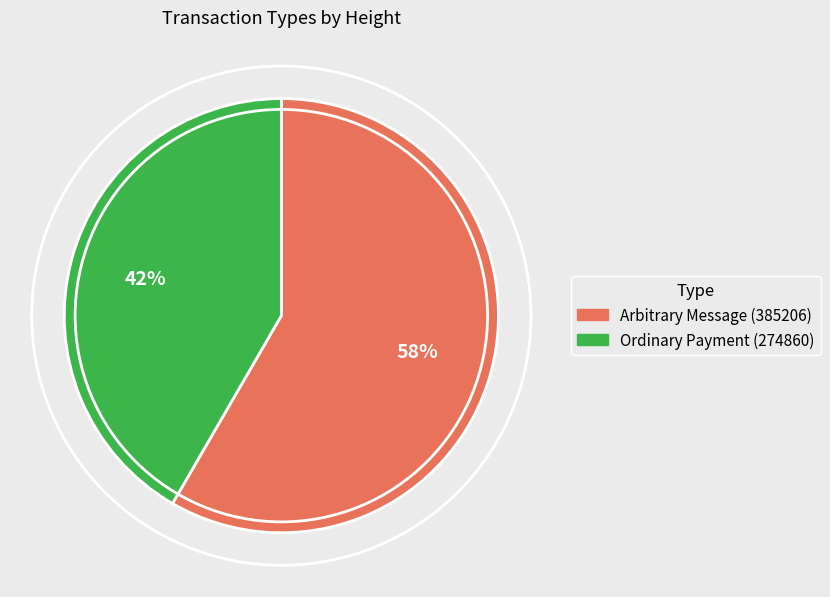

How many slices are in this pie chart?

2